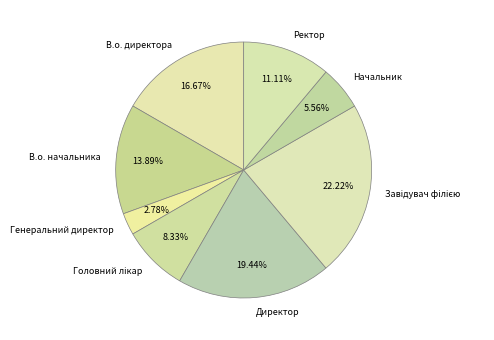

Between В.о. начальника and Ректор, which is larger?

В.о. начальника